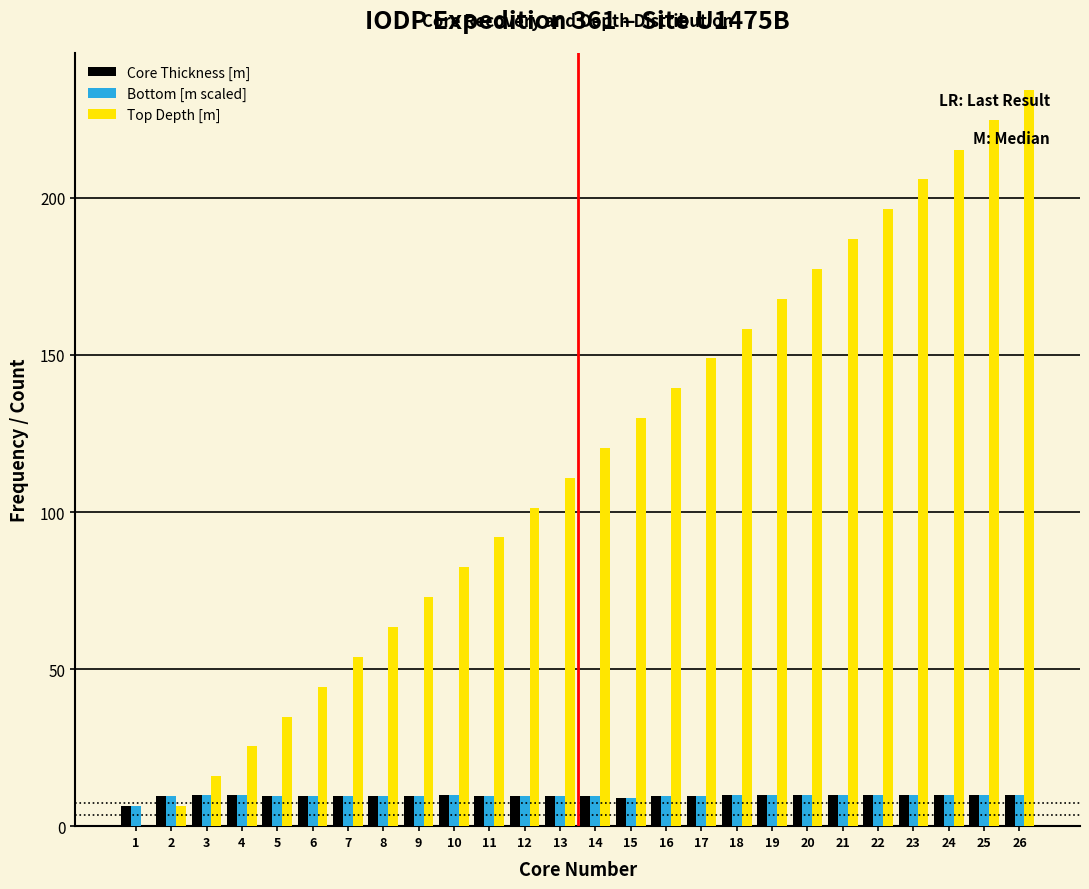

What is the sum of all Bottom [m scaled] values?

250.3